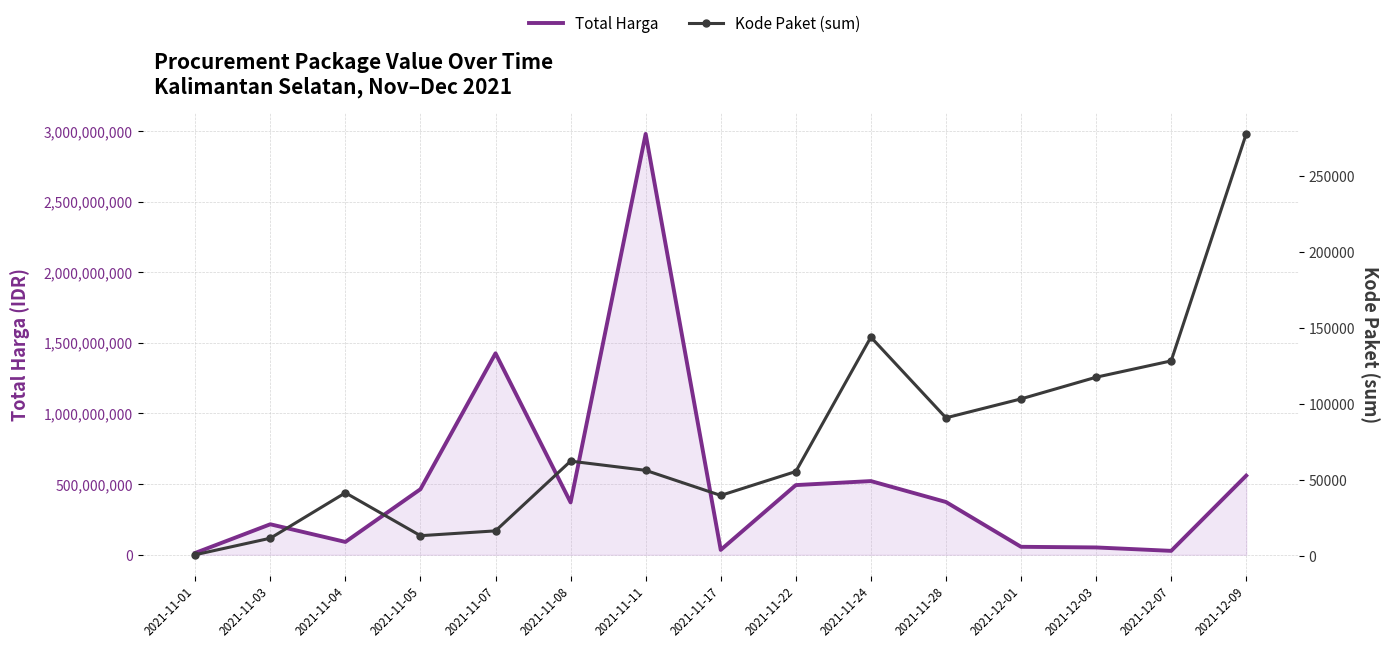

Which series has the widest spread of values?

Total Harga